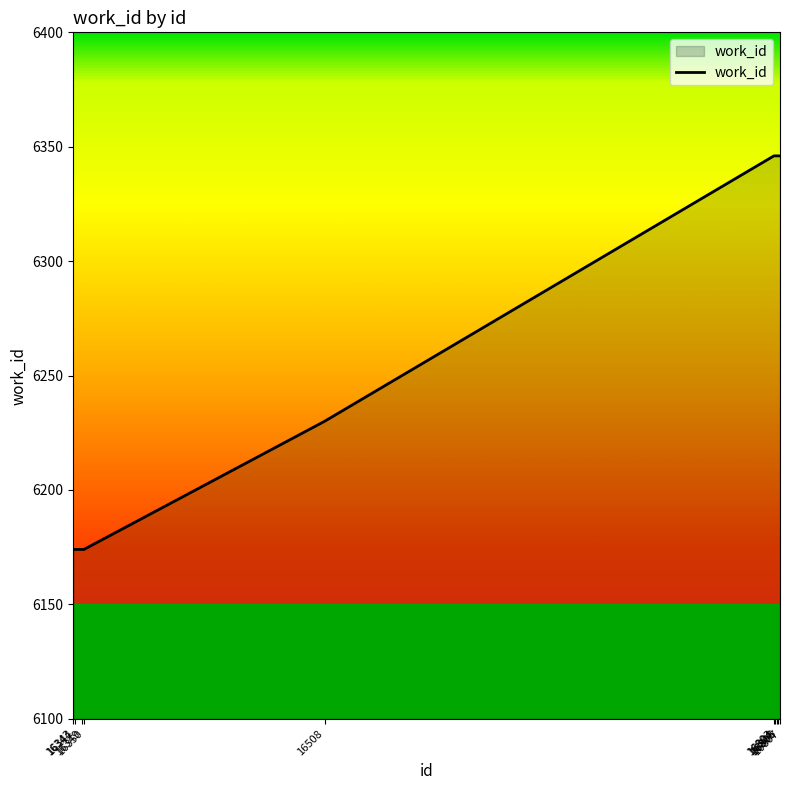

What is the minimum value shown in the chart?

6174